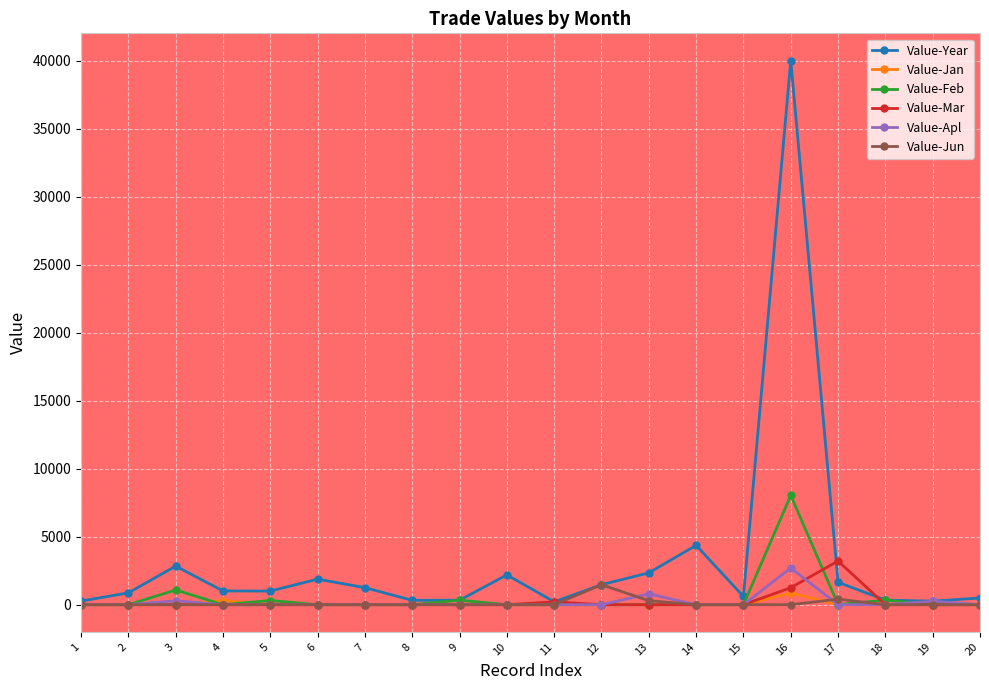

Which series changed the most between 10 and 14?

Value-Year